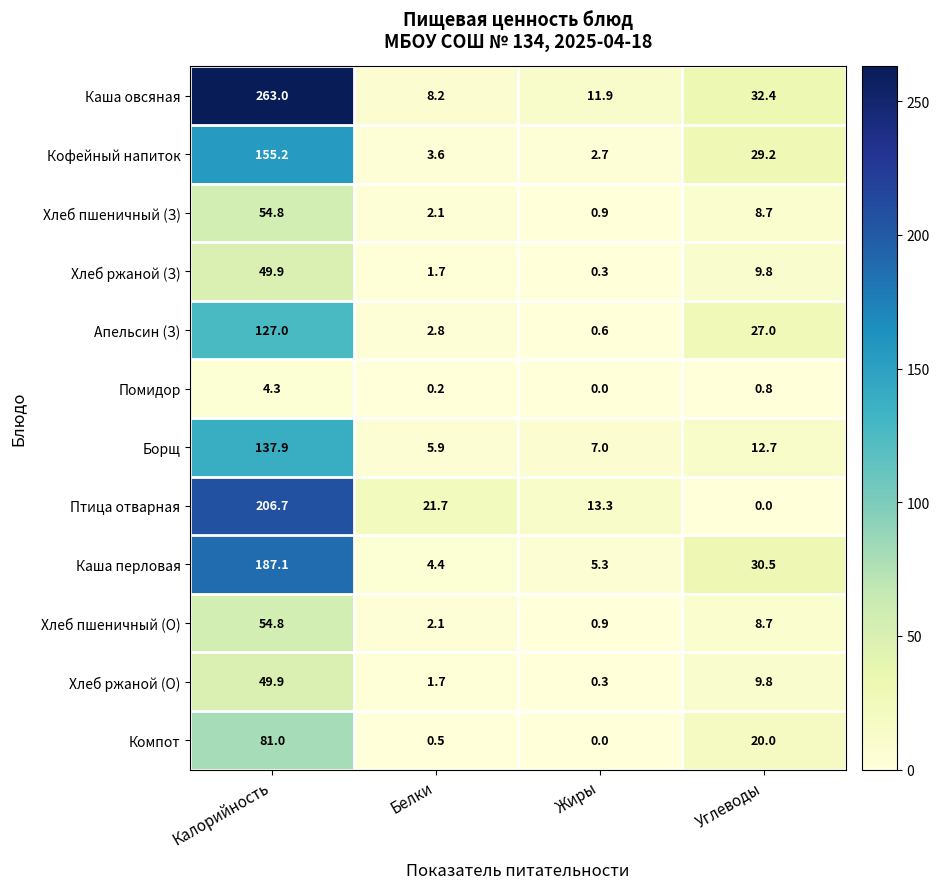

Count the number of data series in this chart.

12